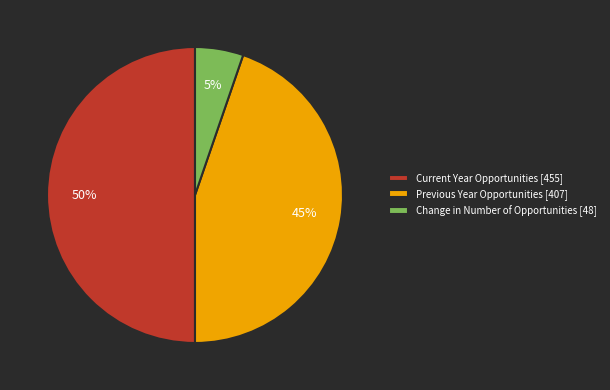

To the nearest percent, what is the difference between the Previous Year Opportunities [407] and Current Year Opportunities [455] slice percentages?

5%